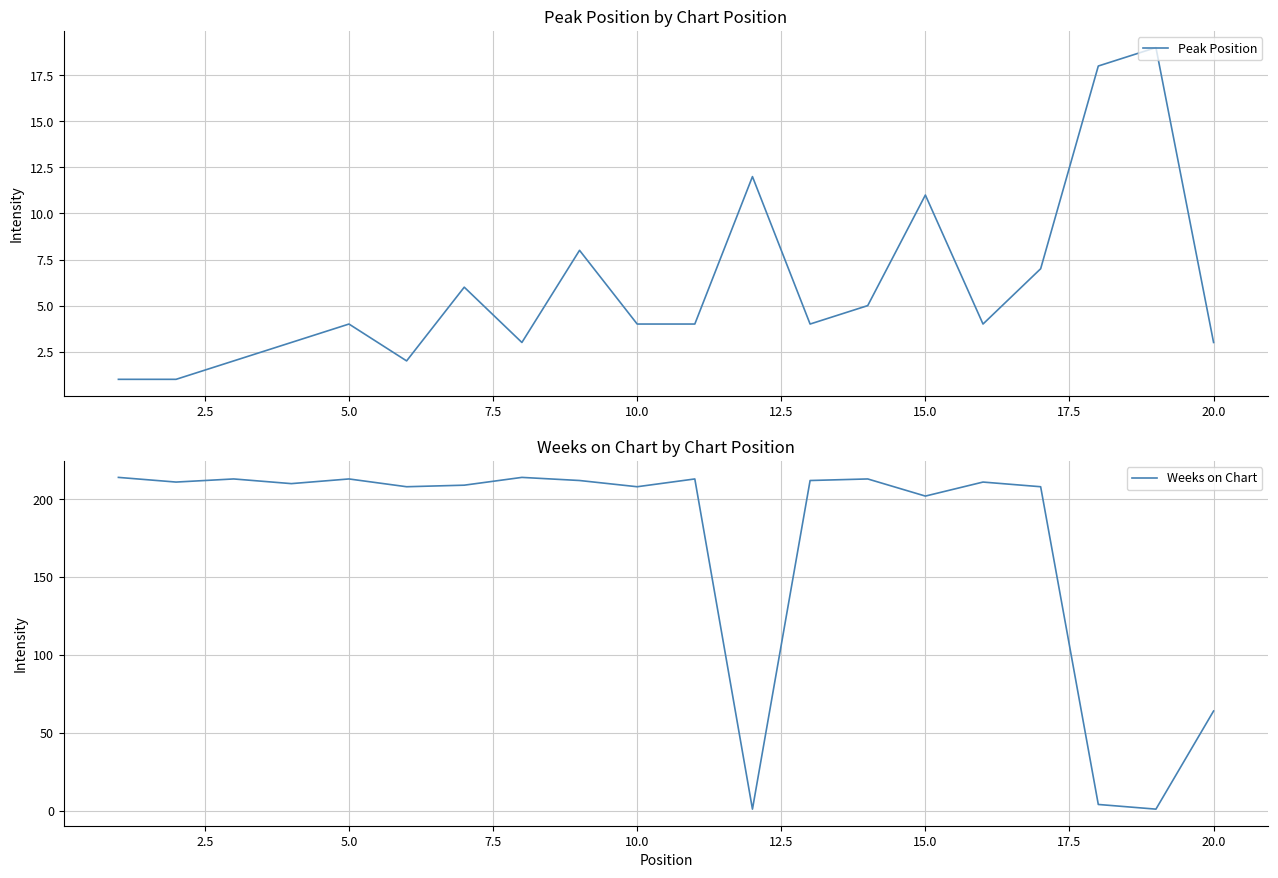

Where is Peak Position nearest to the value 10?

15.0